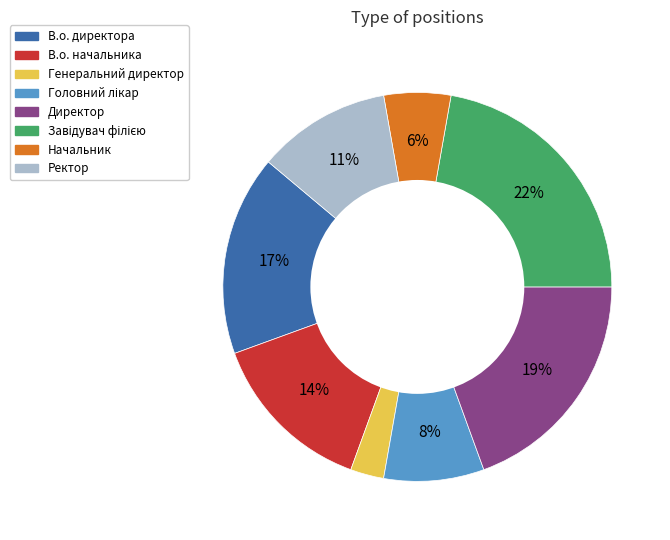

Which category has the smallest portion of the pie?

Генеральний директор